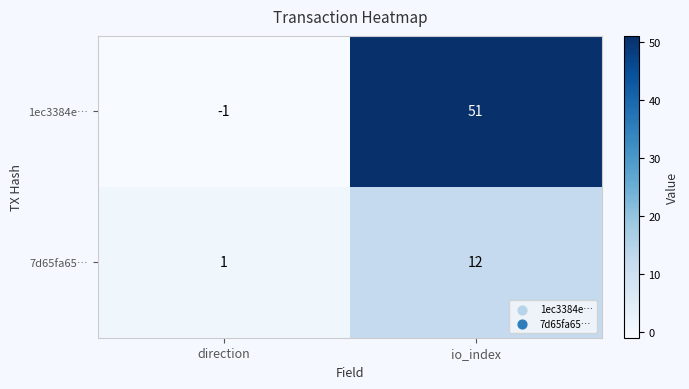

Which series has the widest spread of values?

1ec3384e…